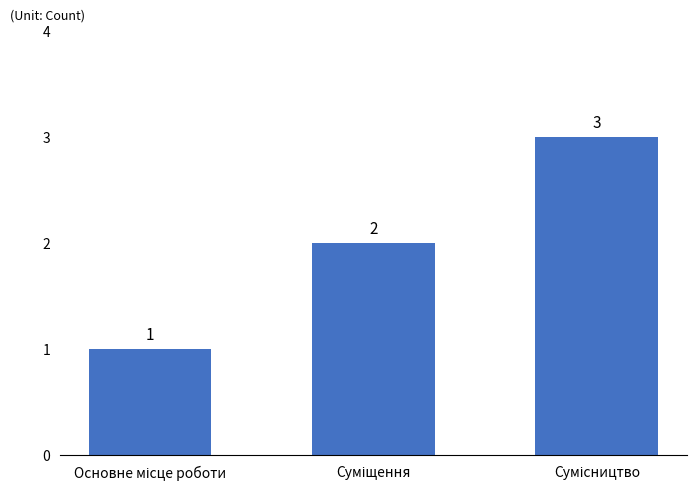

How many values are between 1 and 3?

3